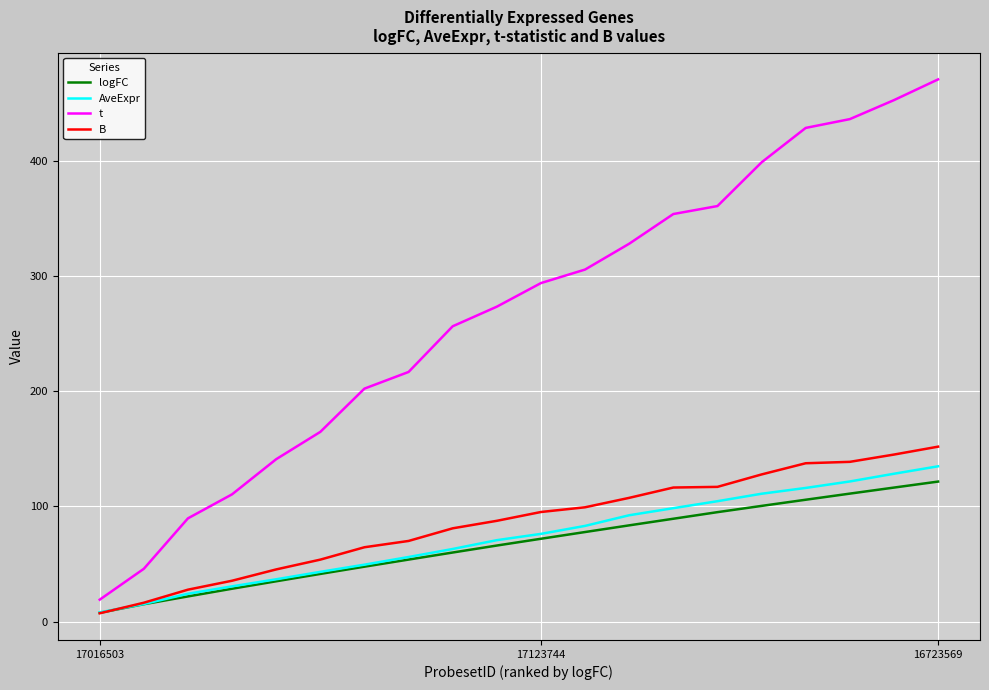

What is the average value of the t series?

267.6